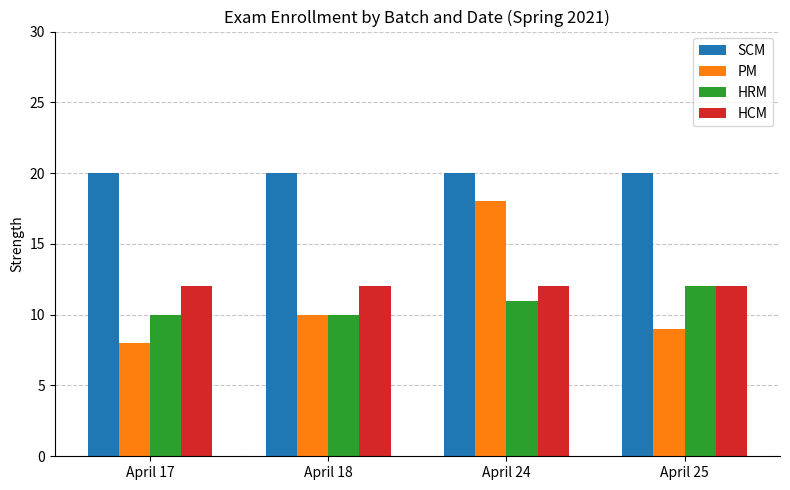

At which label does HRM reach its peak?

April 25